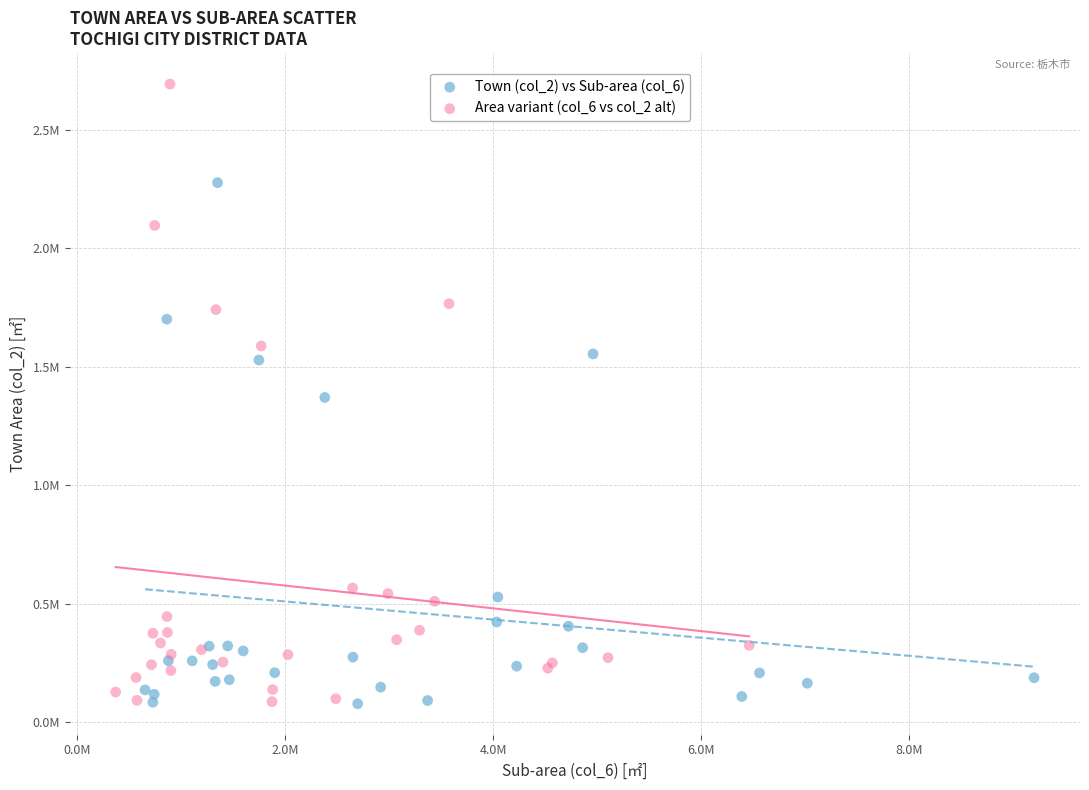

What are all the series names shown in the legend?

Town (col_2) vs Sub-area (col_6), Area variant (col_6 vs col_2 alt)